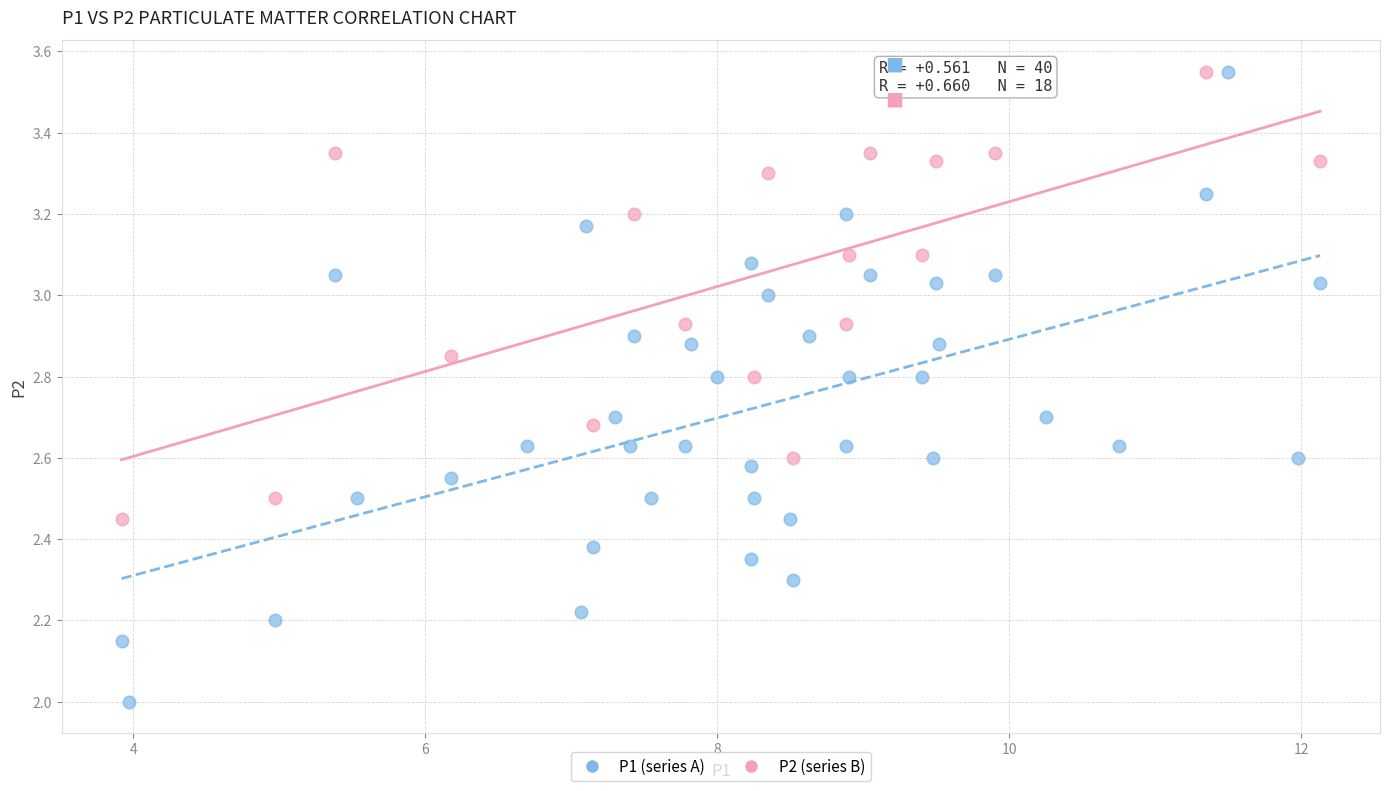

Which series has the largest Y range (max minus min)?

P1 (series A)